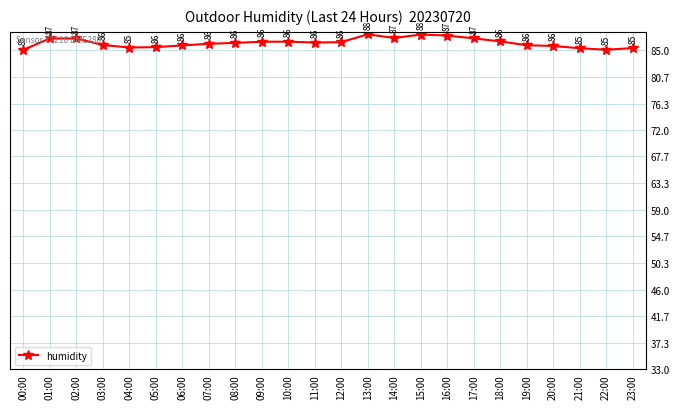

How many interior local peaks (higher than both neighbors) does the data have?

4